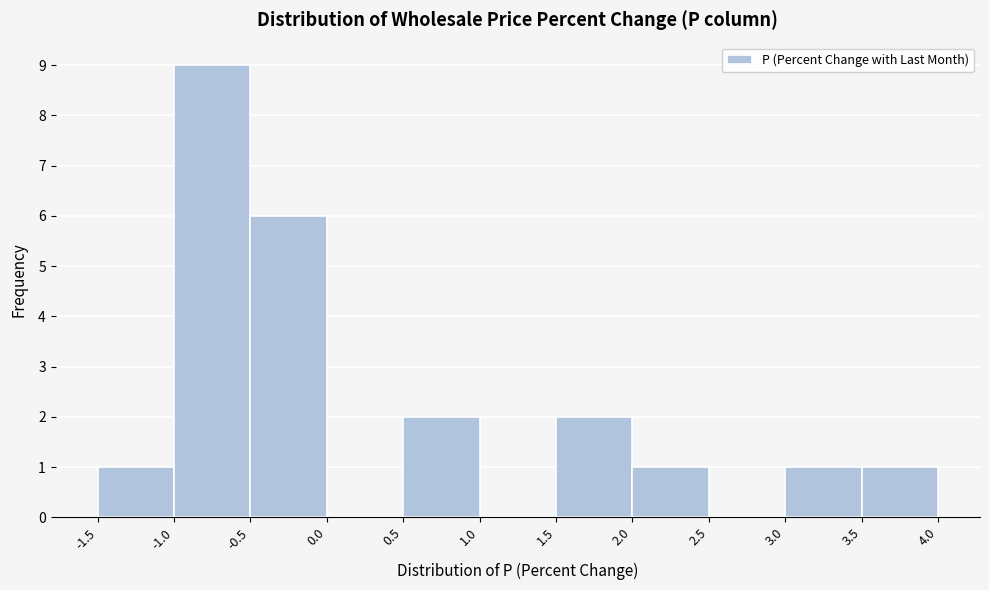

Over which range of the x-axis is the bar tallest?

-1.0 to -0.5